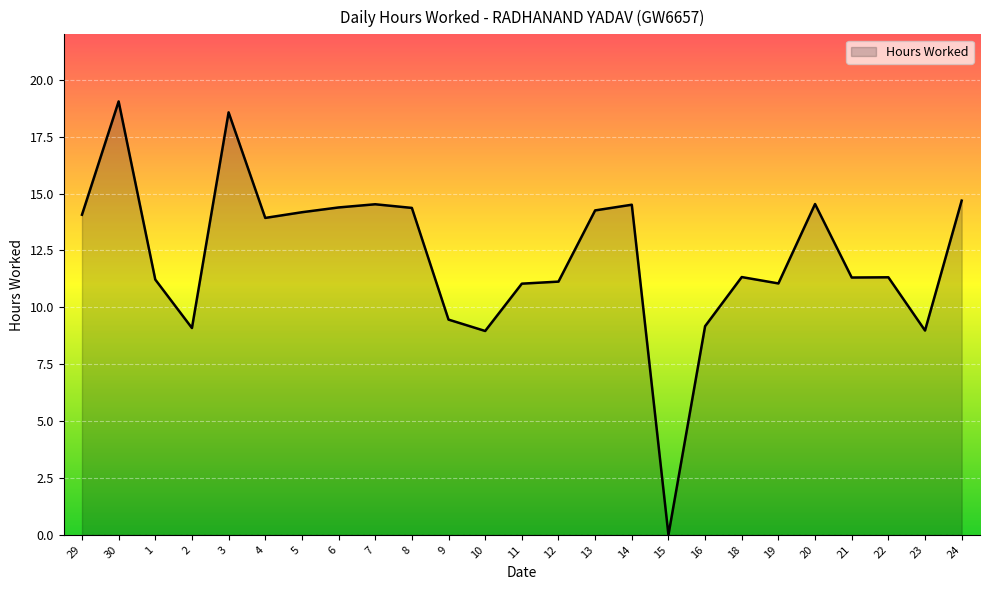

What position from the left is 10?

12